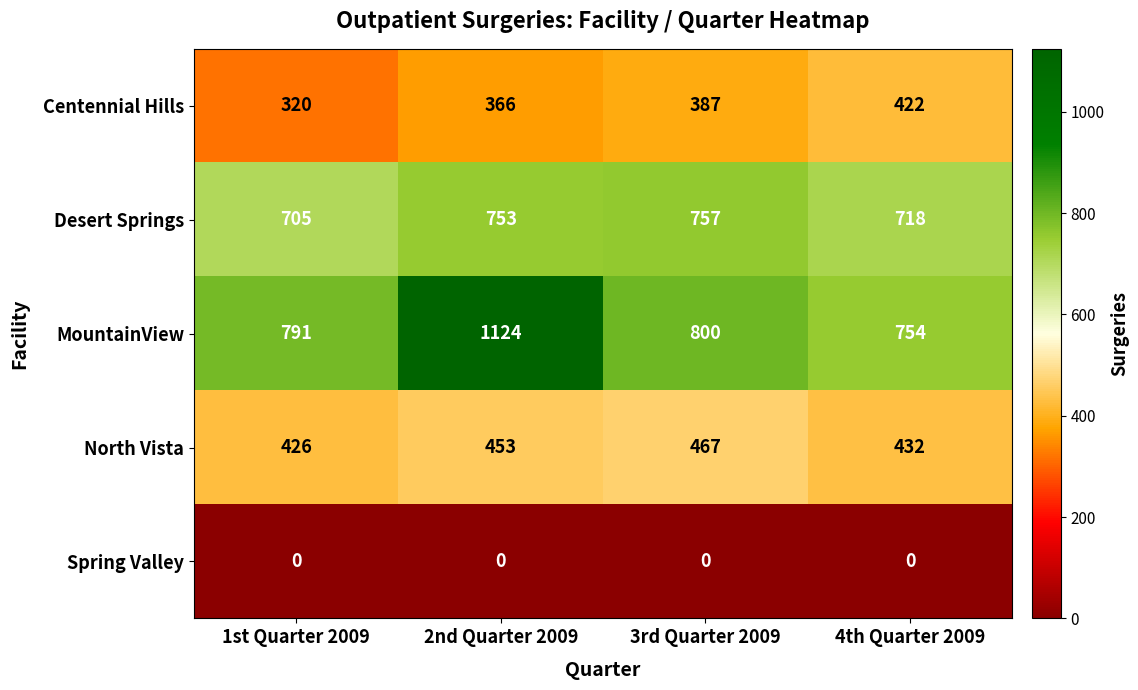

What is the sum of the North Vista values at 1st Quarter 2009 and 4th Quarter 2009?

858